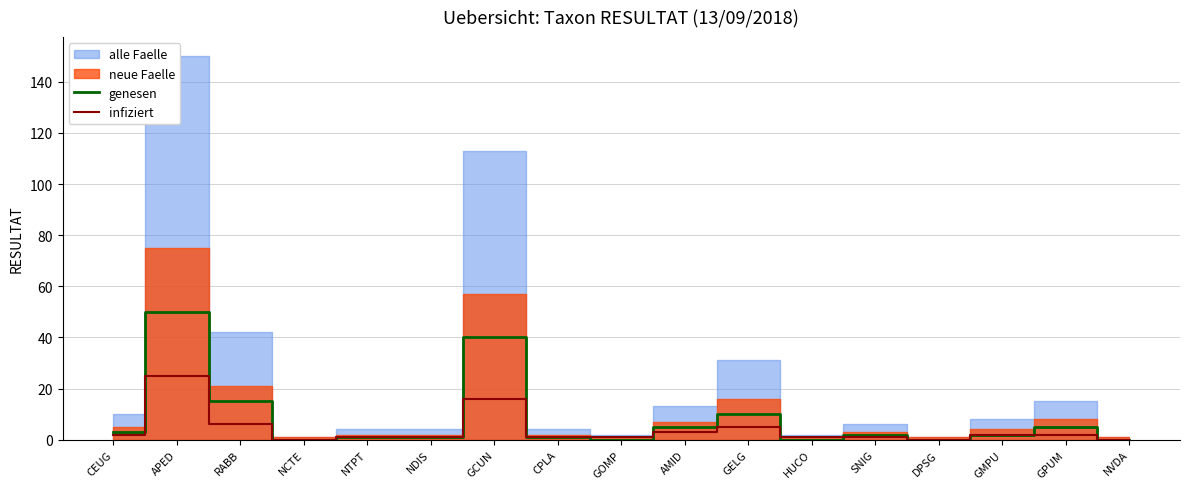

At which category does genesen reach its first local valley?

NCTE